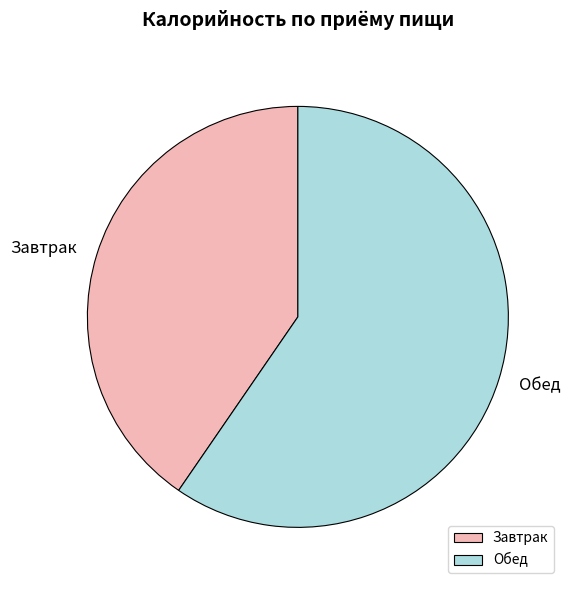

Combined, do Обед and Завтрак account for over 50%?

Yes